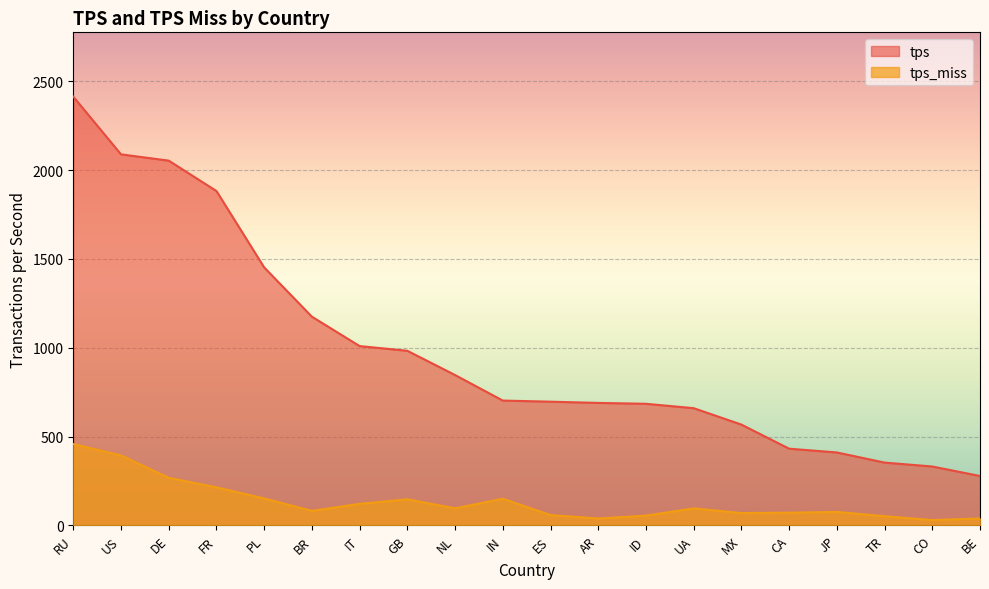

What is the total value across all series at ES?

753.9